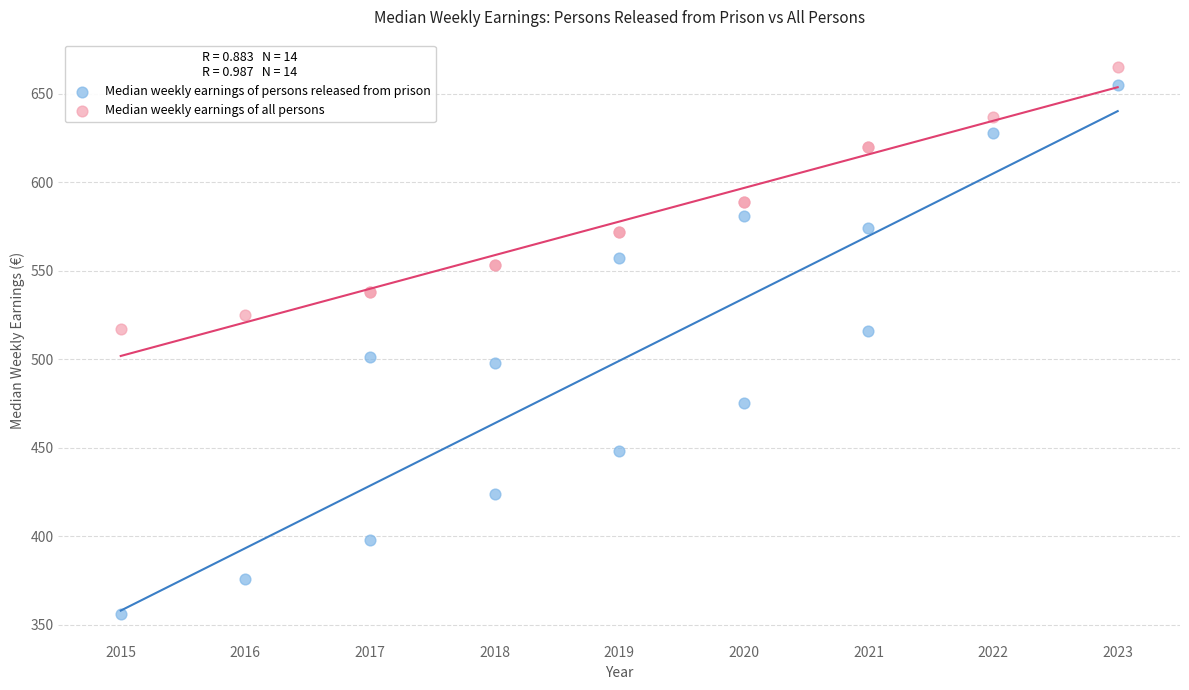

What is the X range (max minus min) for the scatter plot?

8